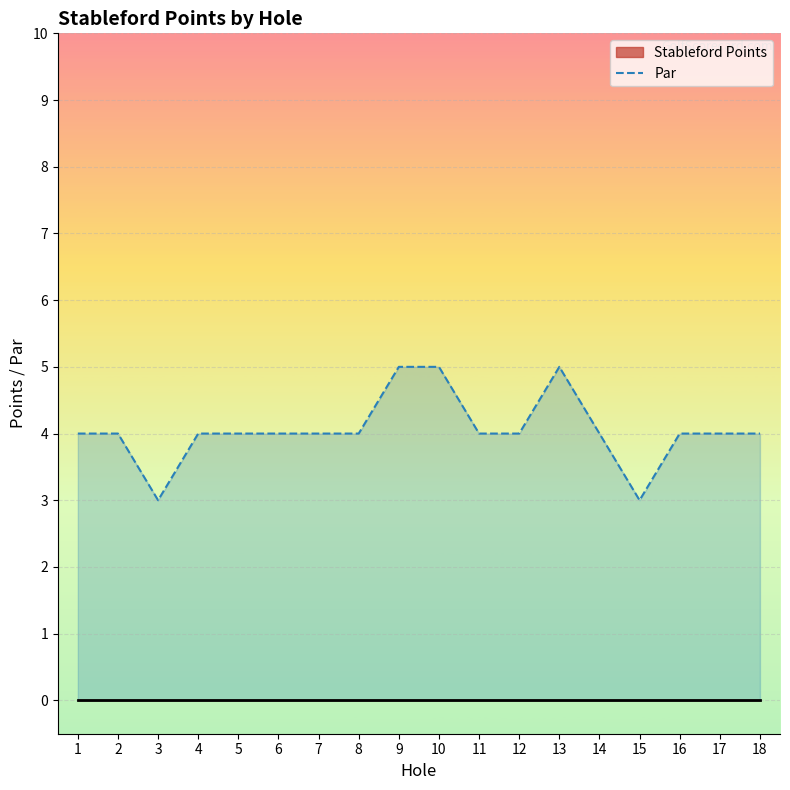

How many values exceed 4?

3